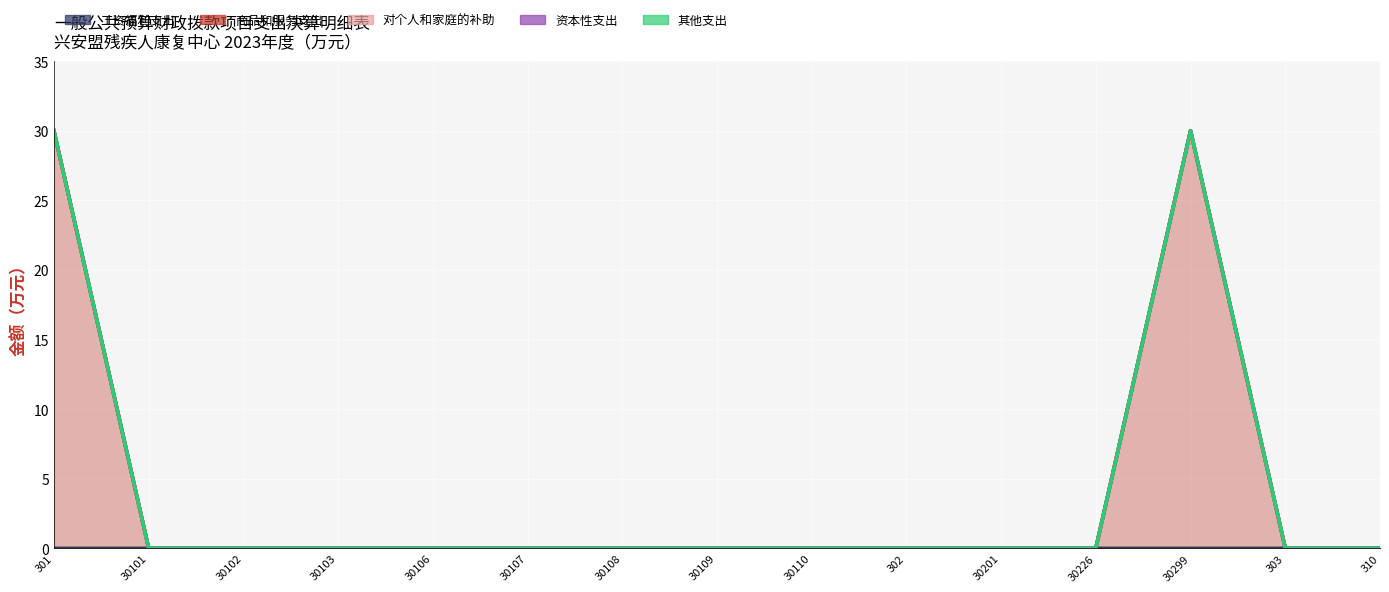

What is the label of the 7th point from the left?

30108